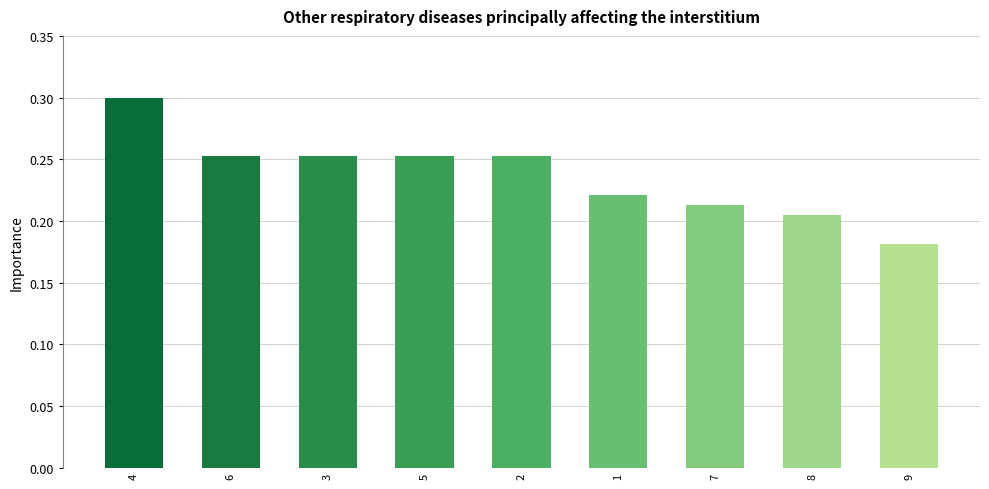

What is the label of the 4th bar from the right?

1